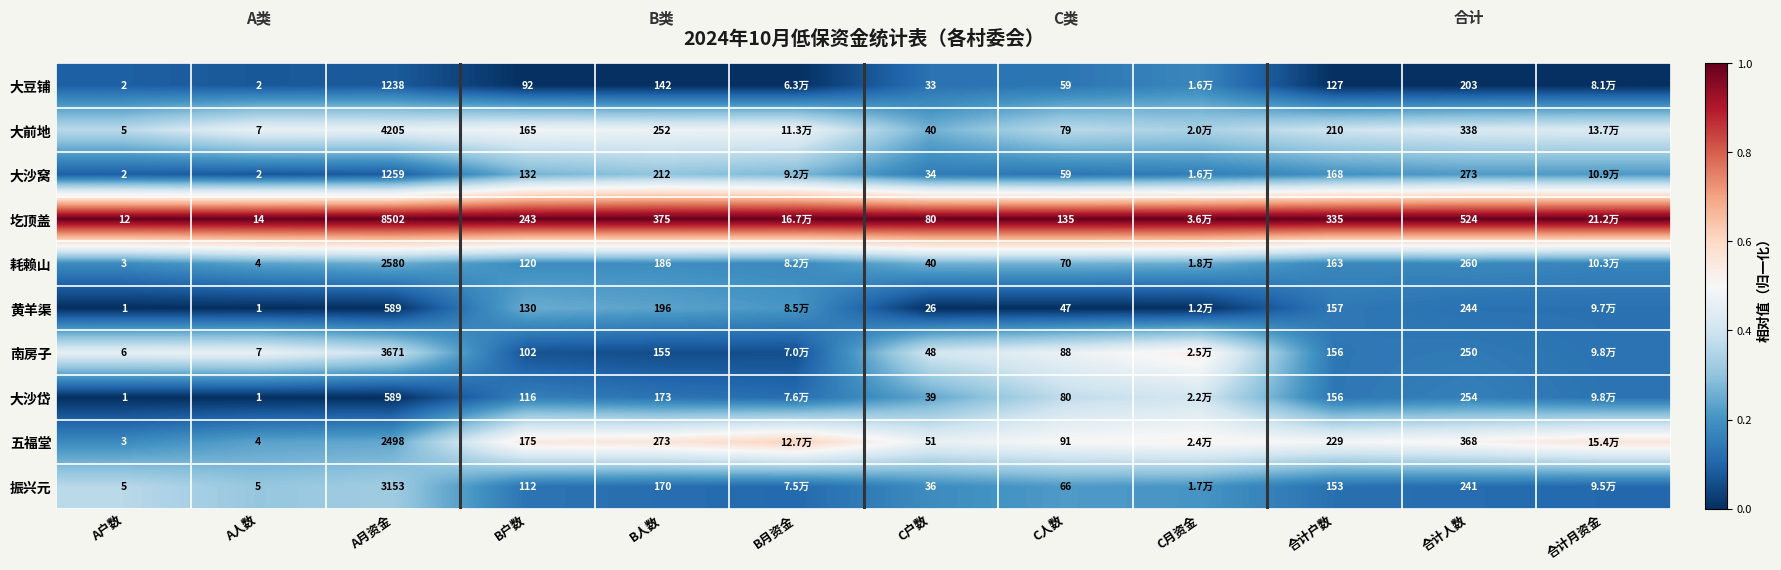

Is the value of 大豆铺 at A月资金 greater than the value of 振兴元 at A月资金?

No